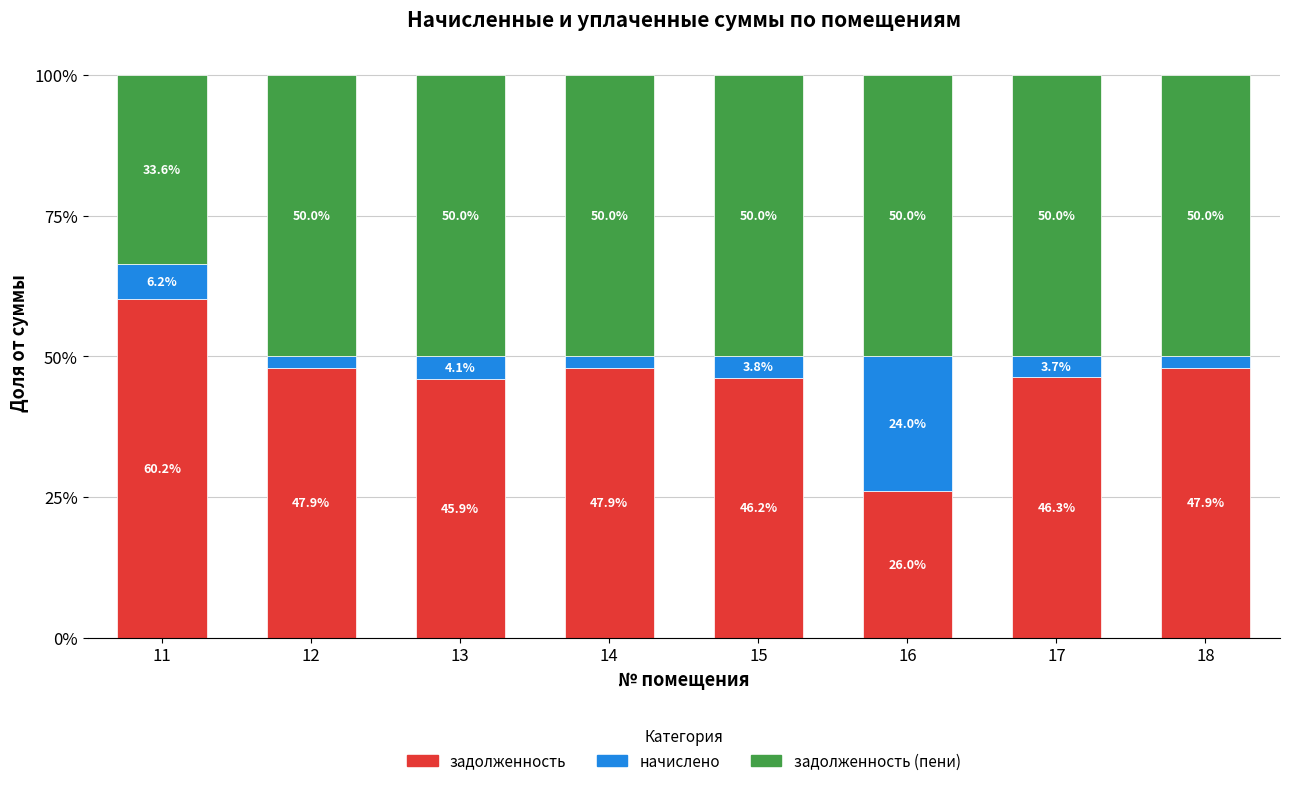

Are the bars horizontal?

No